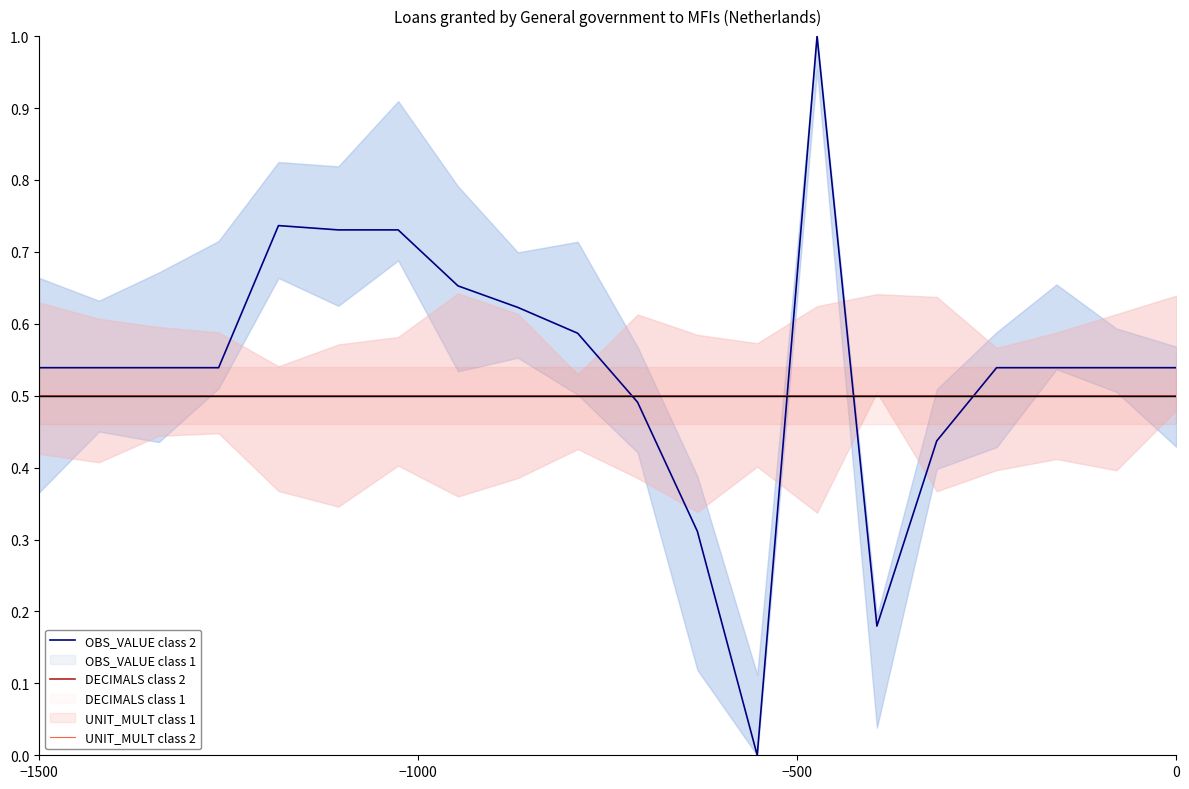

Which series ends up on top after the final intersection of OBS_VALUE class 2 and UNIT_MULT class 2?

OBS_VALUE class 2